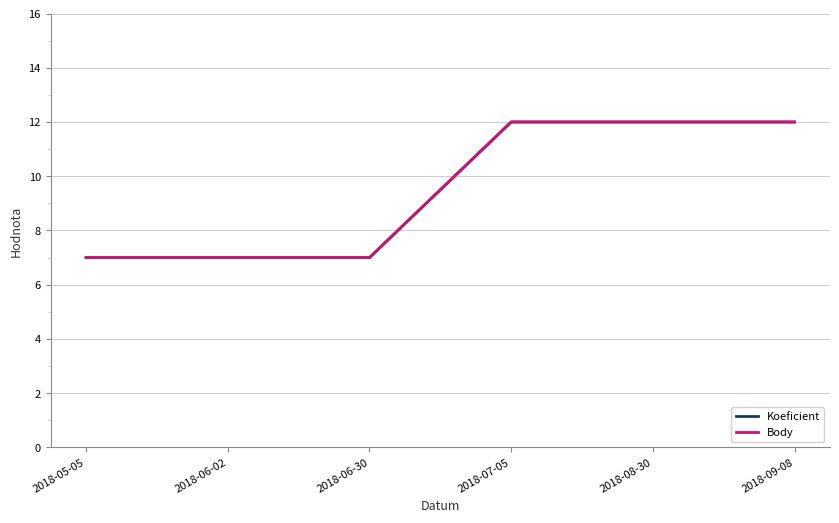

True or false: Body has more than 1 points higher than both neighbors.

False